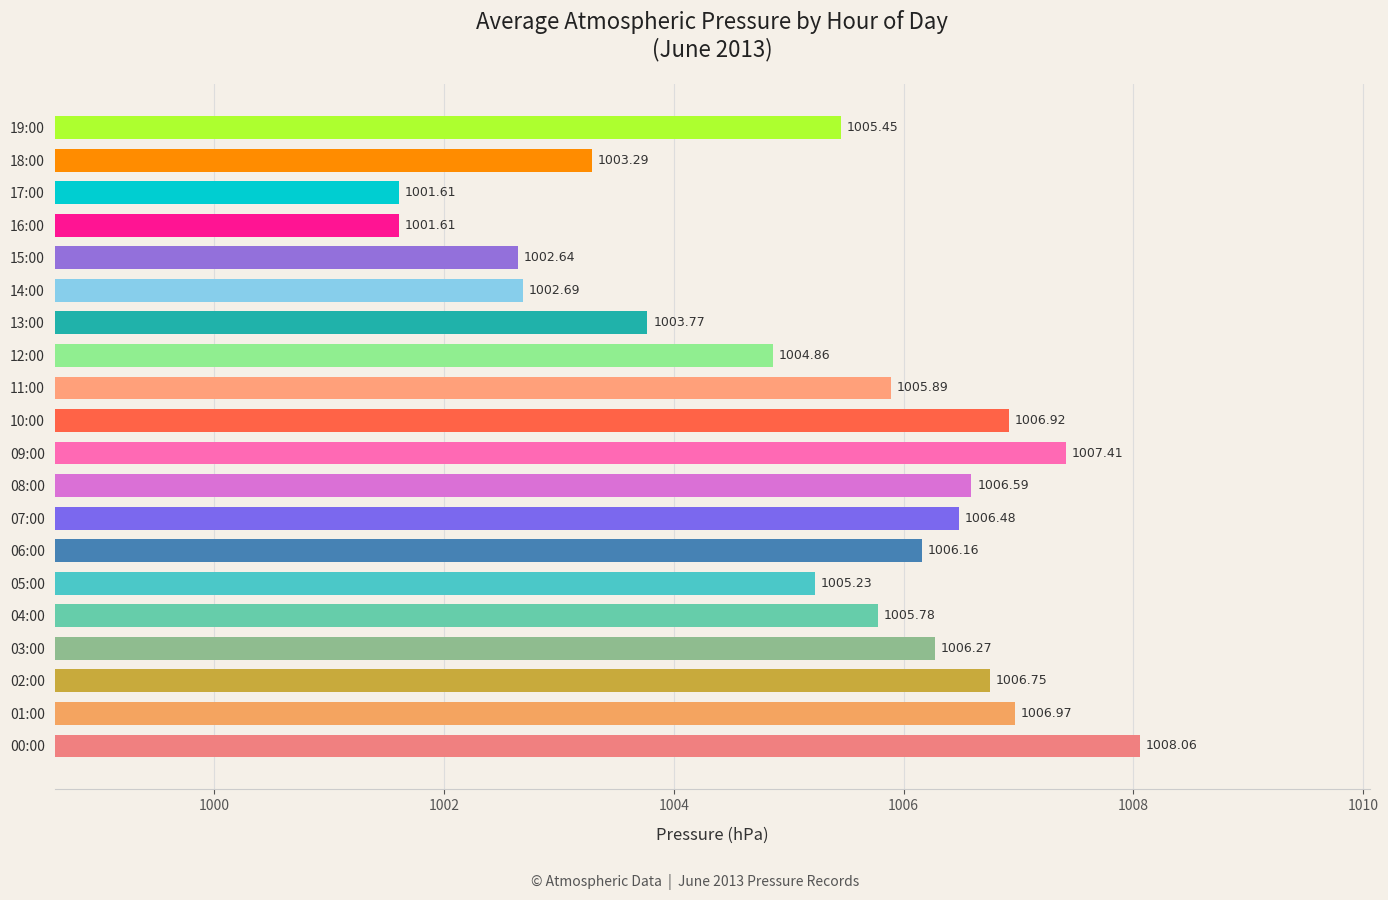

What is the difference between the values at 13:00 and 04:00?

2.0